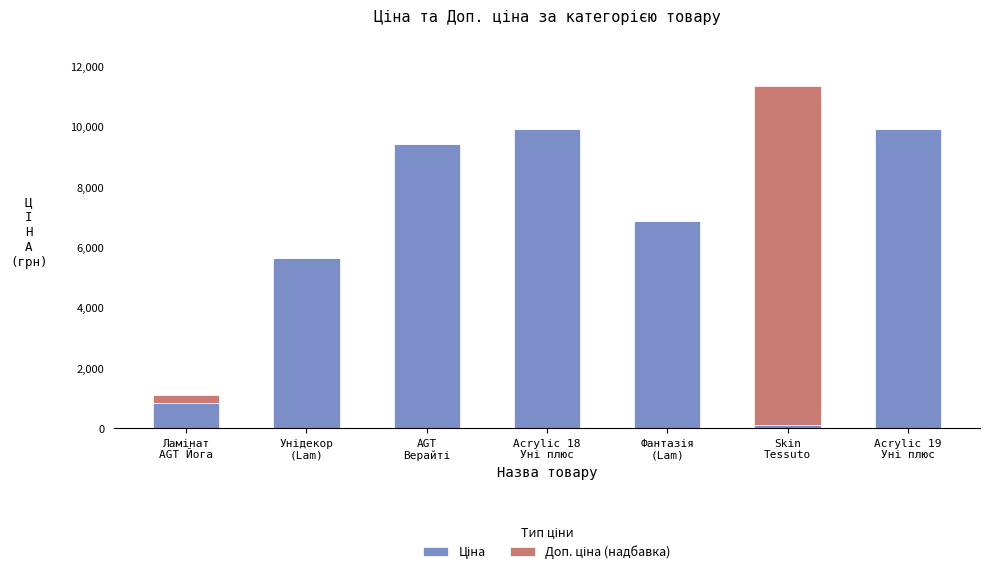

Where does the Ціна series first go above 6879?

AGT
Верайті